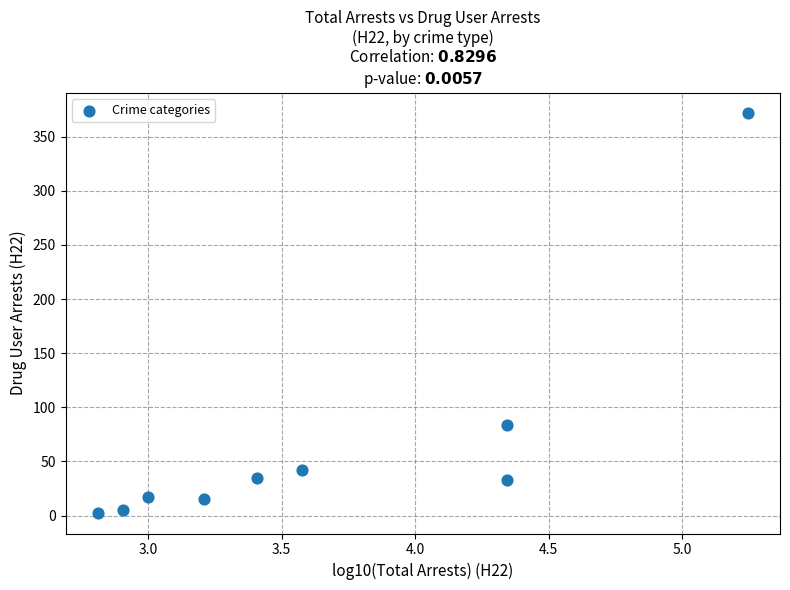

What is the average Y value?

67